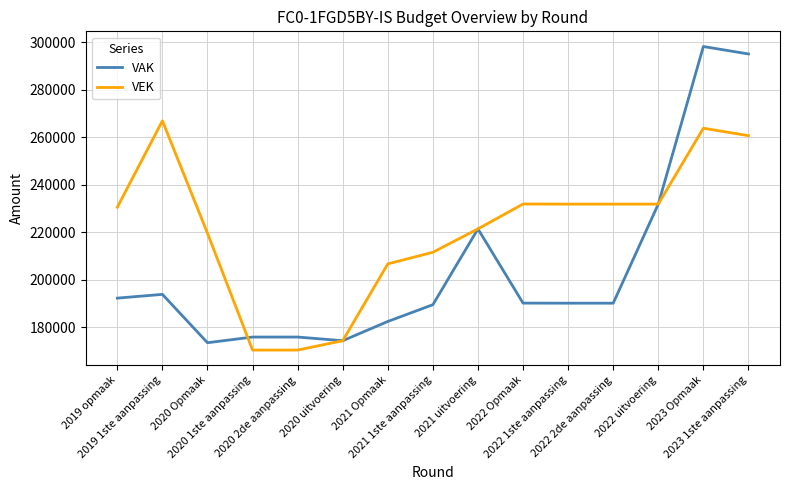

The value of VEK at 2022 1ste aanpassing is 149574. True or false?

False